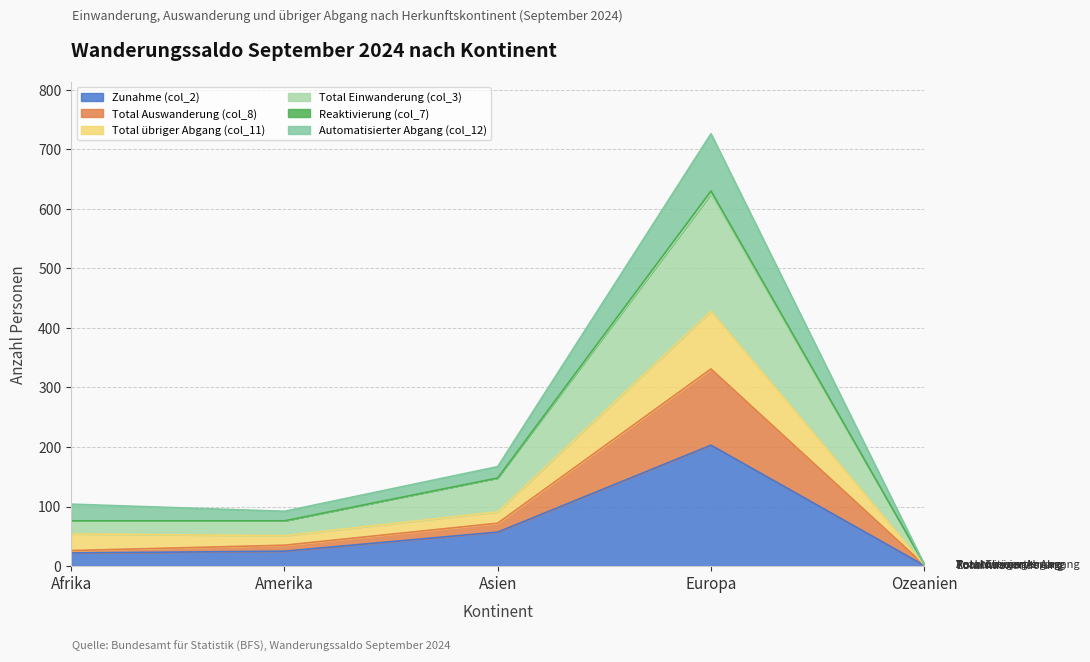

What position from the right is Afrika?

5